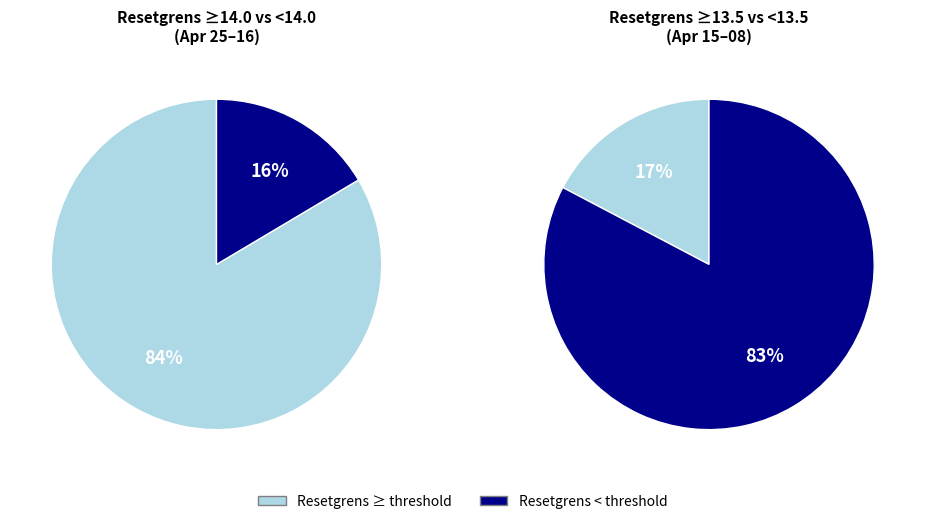

Does 2025-04-24 account for over 50% of the chart?

No